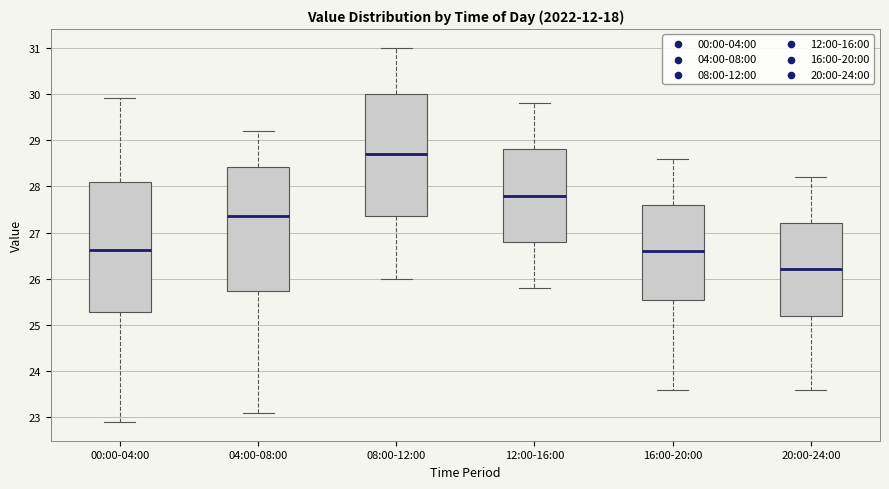

Where is the lower edge of the box for 04:00-08:00 on the y-axis? The values are not printed on the chart, so give them approximately, as read against the axis.

25.7